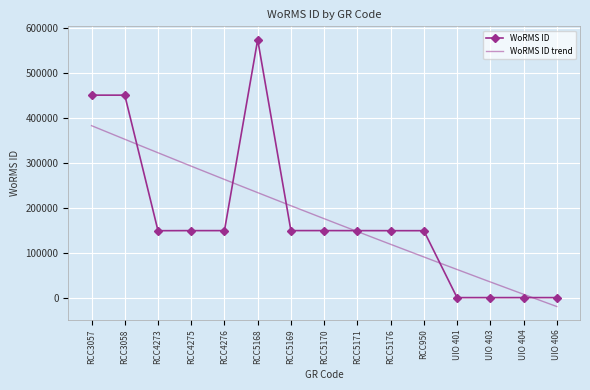

What is the sum of the values at UIO 403 and RCC5169?

149142